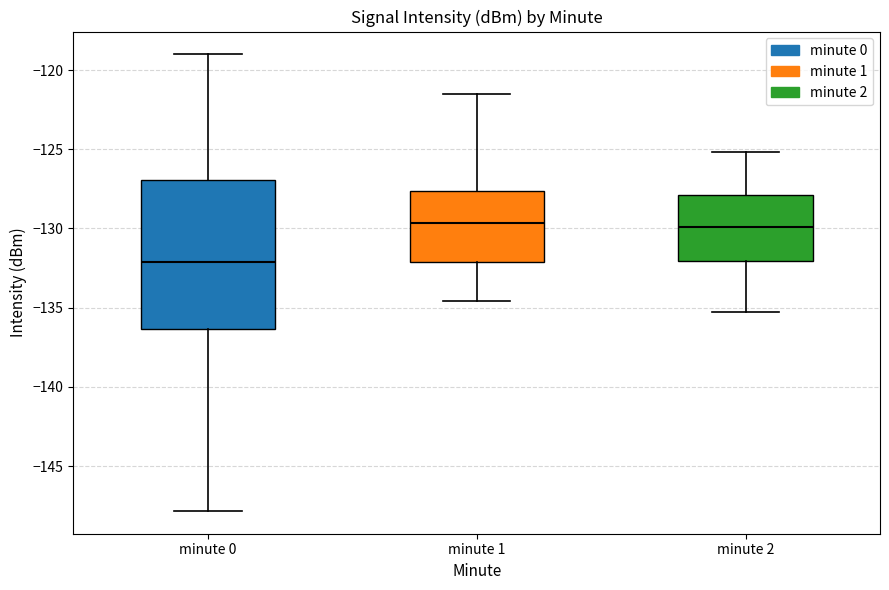

Which box's median line is the lowest?

minute 0